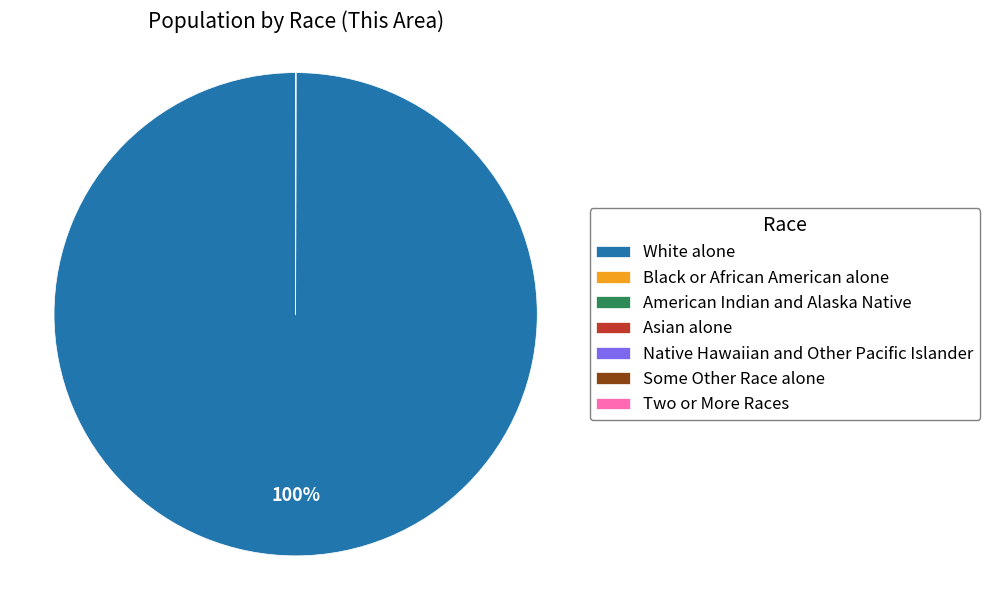

The White alone slice represents 100% of the pie. True or false?

True